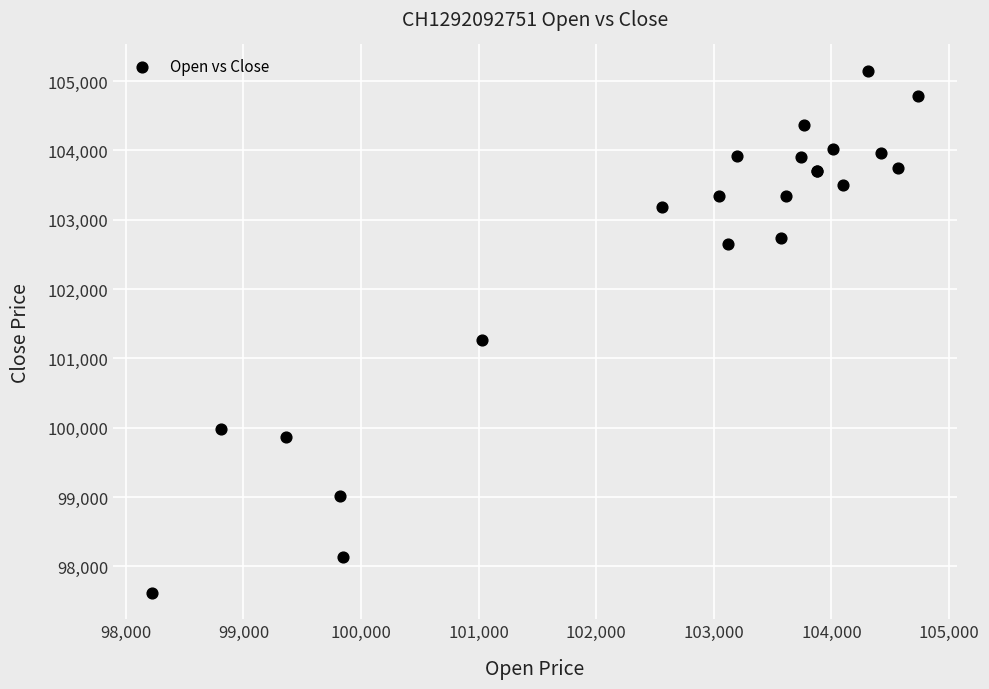

What Y value in the scatter plot is closest to 101380?

101265